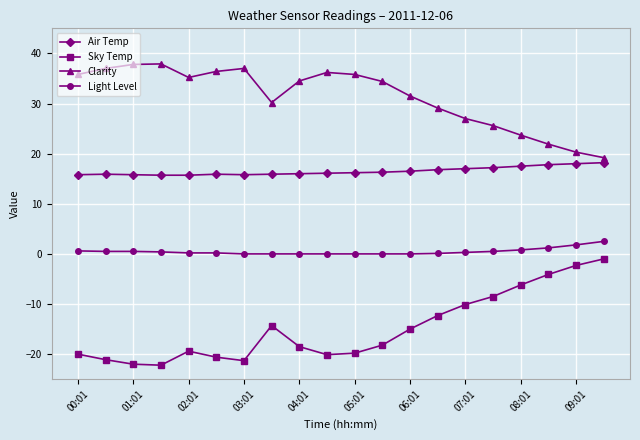

What is the minimum value for Air Temp?

15.7